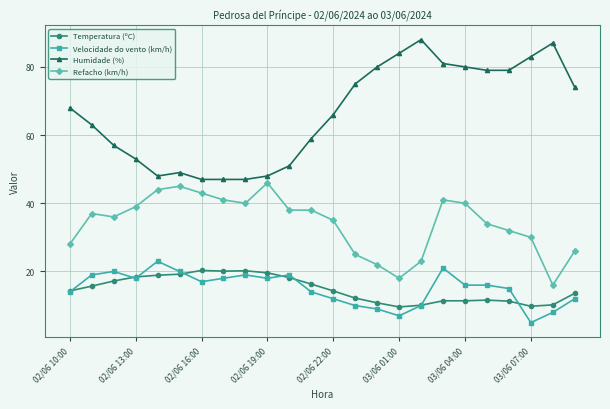

What is the lowest value of the Velocidade do vento (km/h) series?

5.0